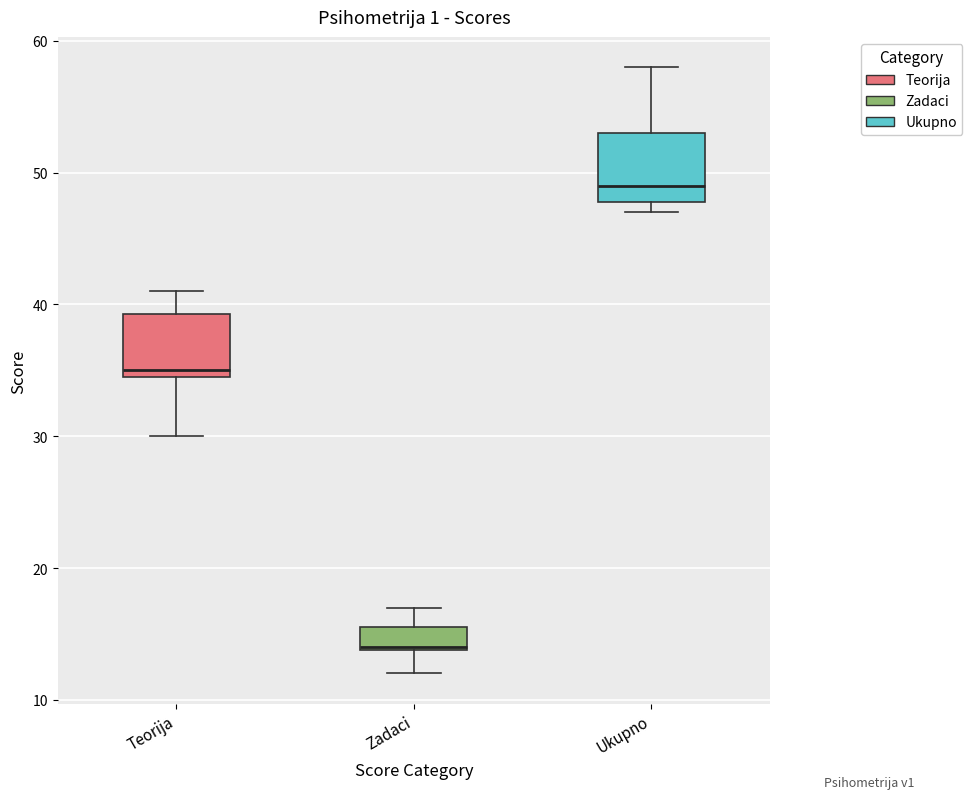

Reading left to right, transcribe this box plot: for each box, give where its median line is, the range the box spans, and where its two whiskers end, as read against the y-axis. The values are not printed on the chart, so give them approximately, as read against the axis.

Teorija: median 35 (just above the box's lower edge), box 35 to 39, whiskers 30 to 41
Zadaci: median 14, box 14 to 16, whiskers 12 to 17
Ukupno: median 49, box 48 to 53, whiskers 47 to 58